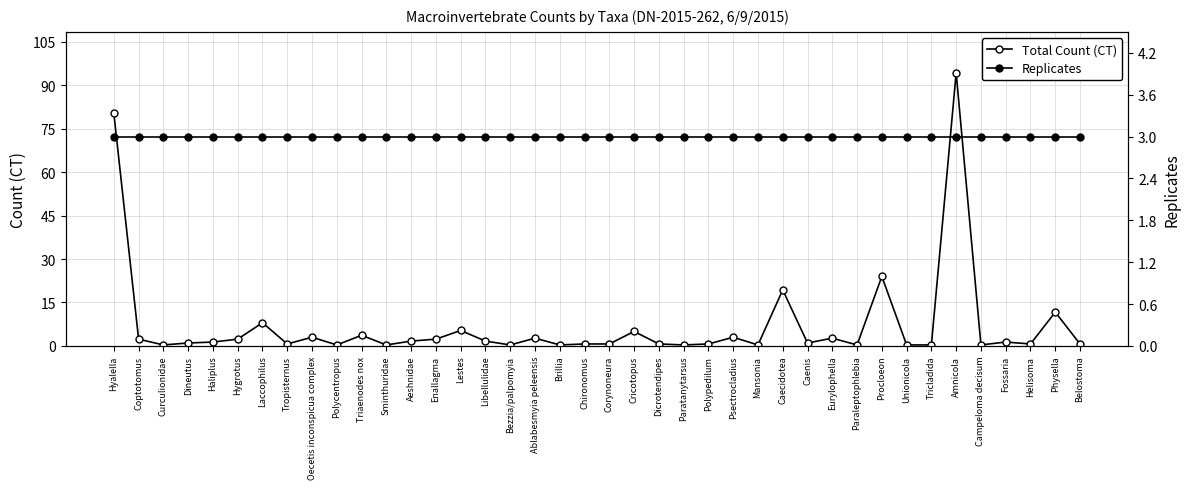

Which category has the lowest value in the Total Count (CT) series?

Curculionidae